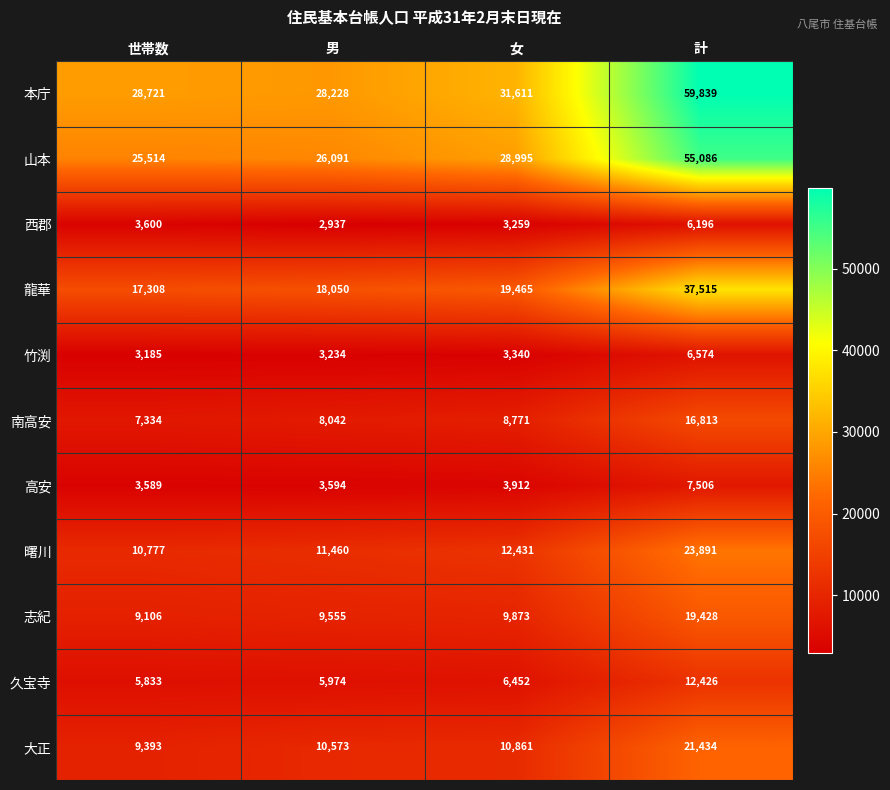

Which series changed the most between 男 and 女?

本庁